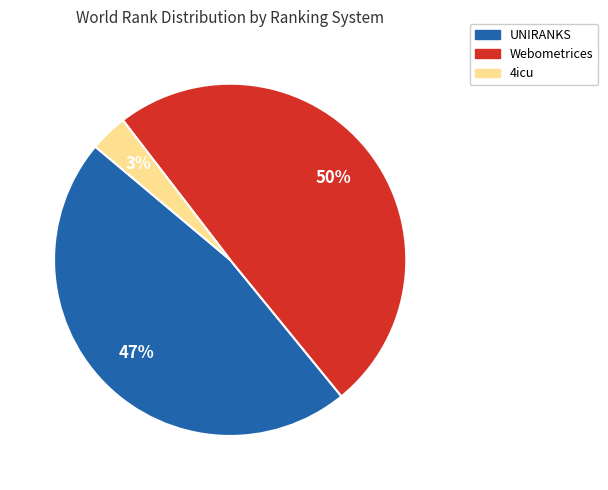

Count the number of slices in the pie.

3